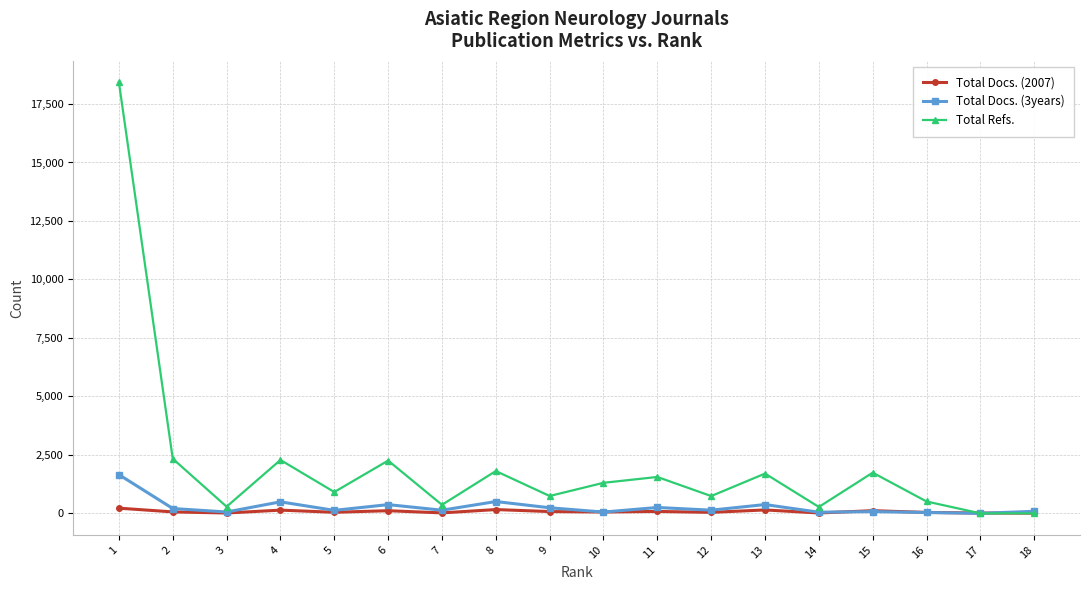

At which category does the chart reach its peak across all series?

1